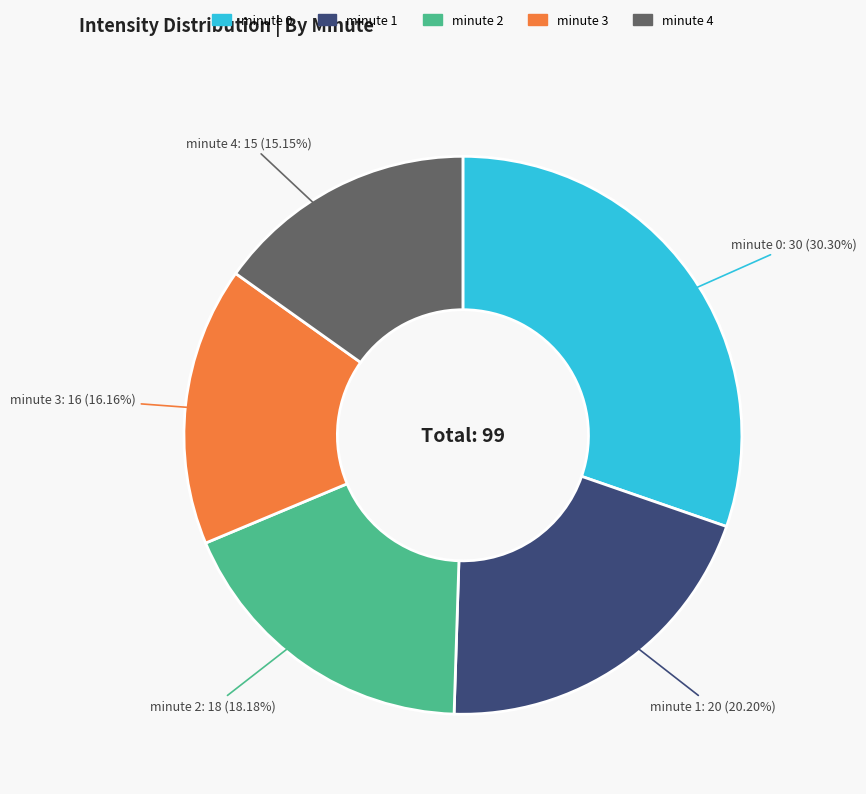

To the nearest percent, what portion does minute 4 represent?

15%